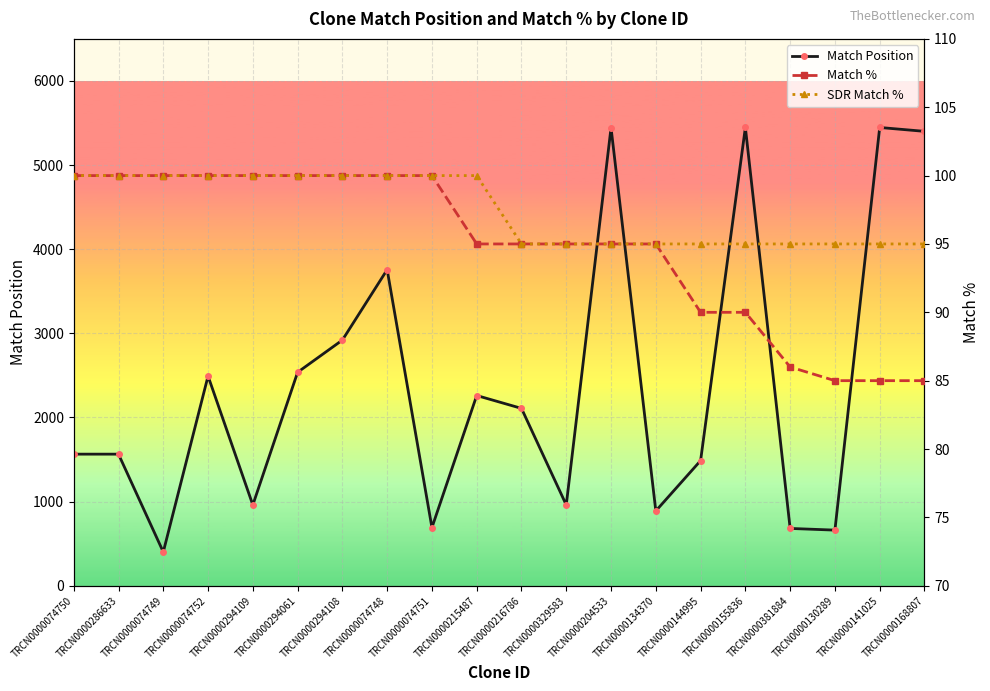

What is the total value across all series at TRCN0000215487?

2456